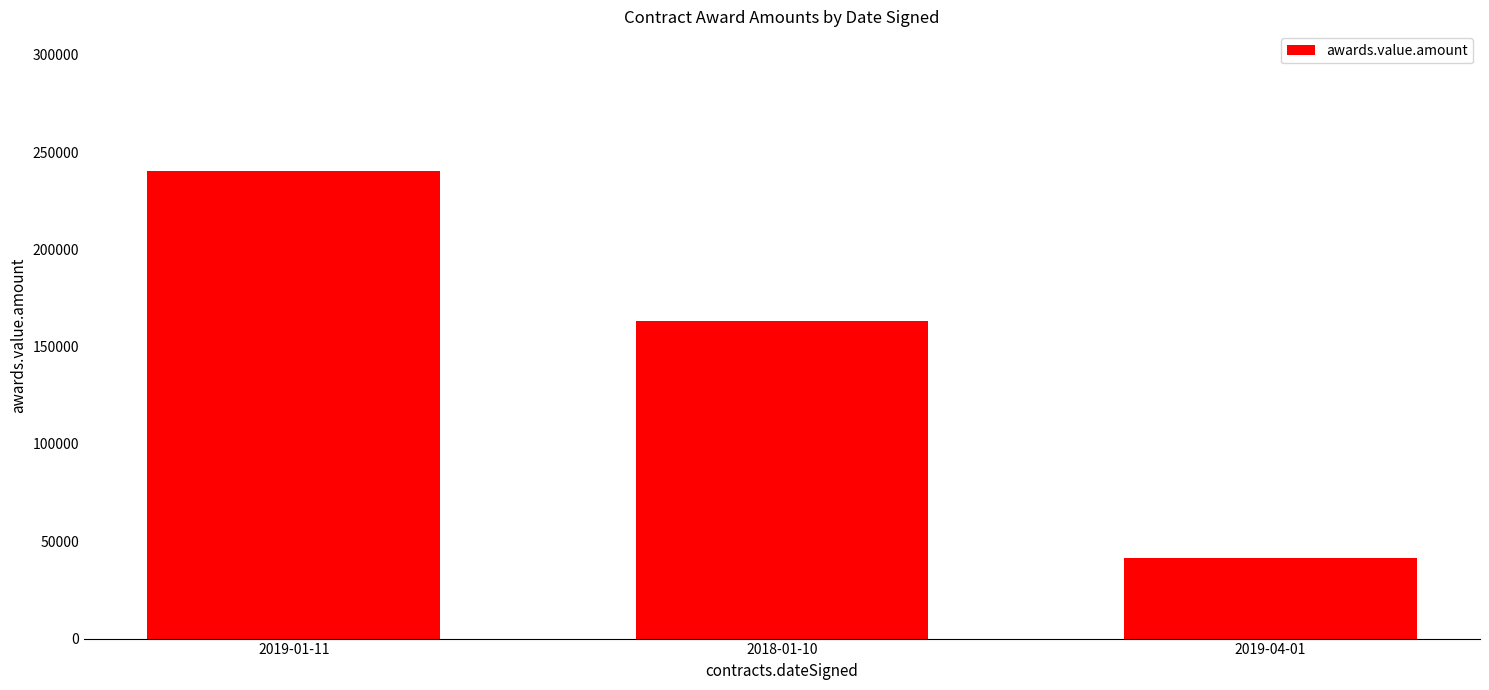

What is the minimum value shown in the chart?

41600